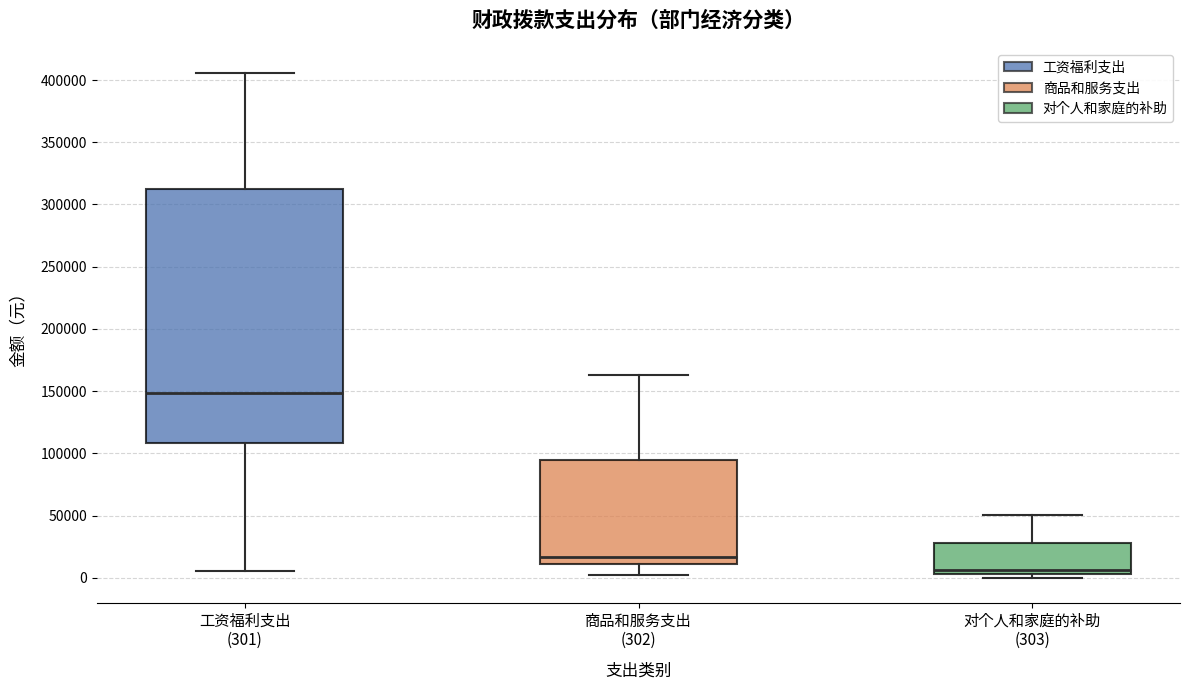

Where does the upper whisker of the box for 对个人和家庭的补助 (303) end on the y-axis? The values are not printed on the chart, so give them approximately, as read against the axis.

50000